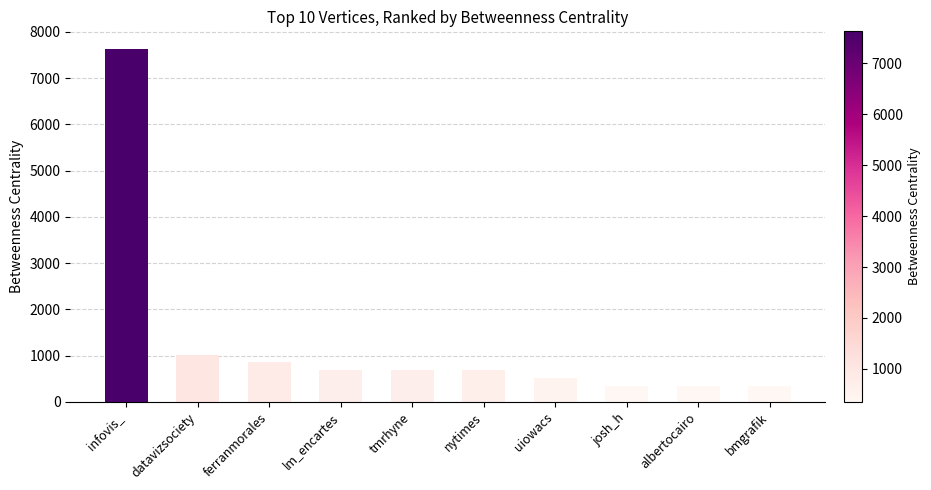

How many categories are shown in the chart?

10